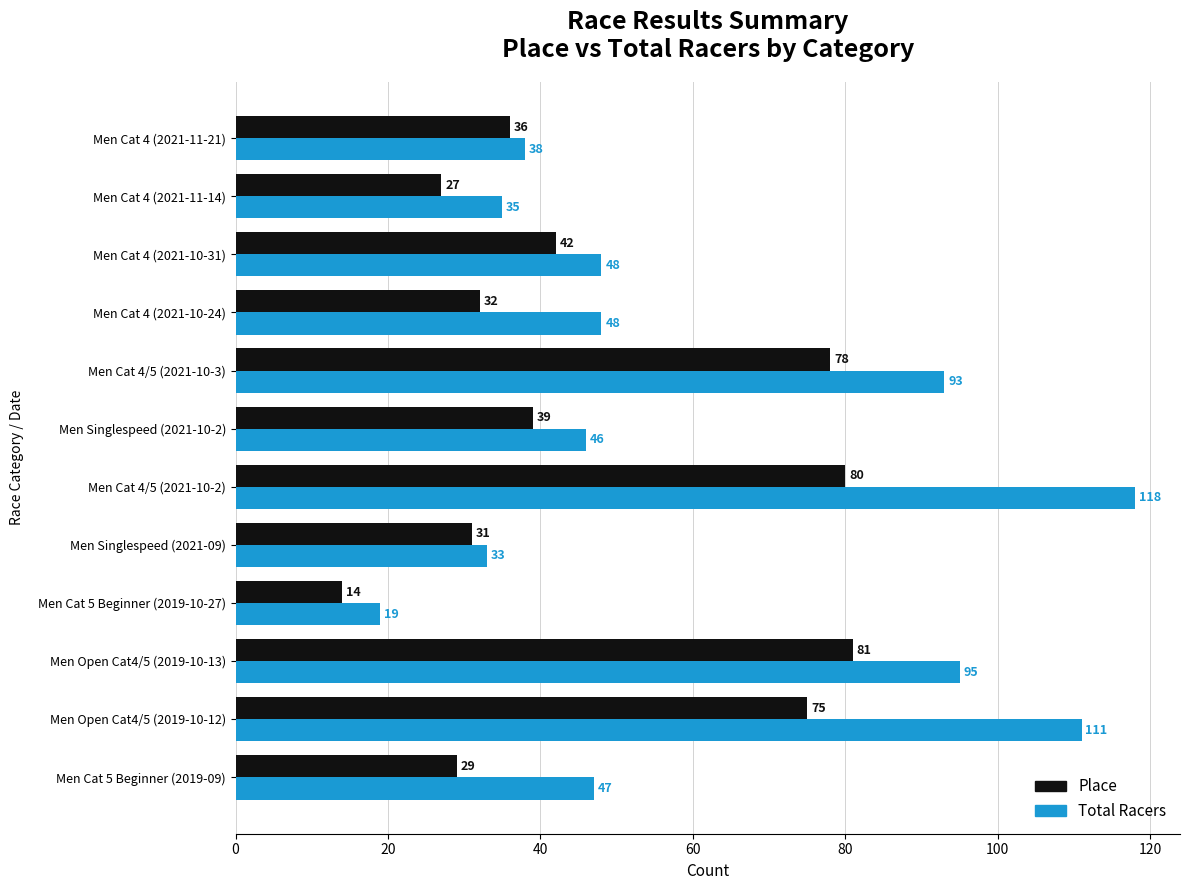

True or false: Place has a value of 27 at Men Cat 4 (2021-11-14).

True